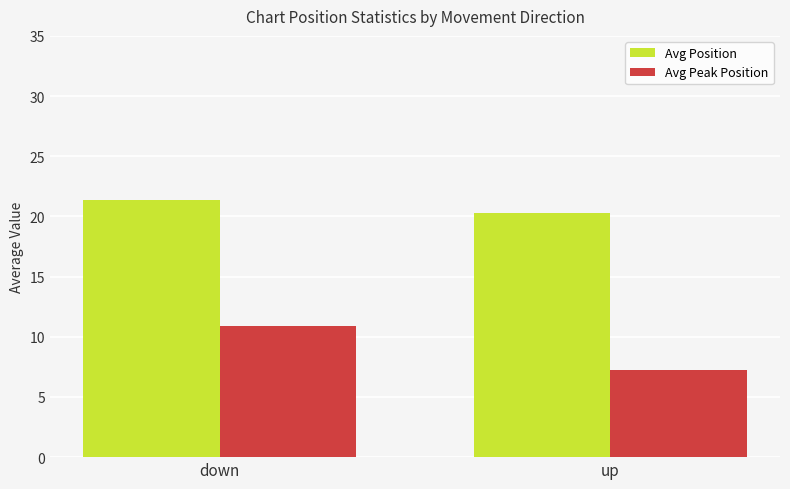

What is the value of the Avg Position bar at the 2nd from the left?

20.3